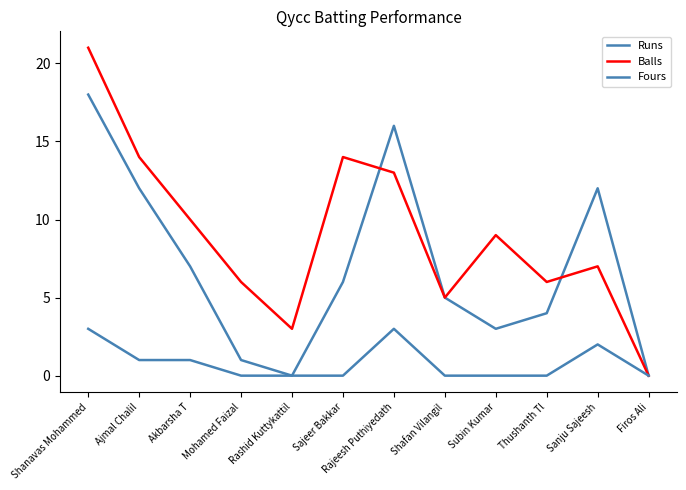

At which label does Balls reach its peak?

Shanavas Mohammed